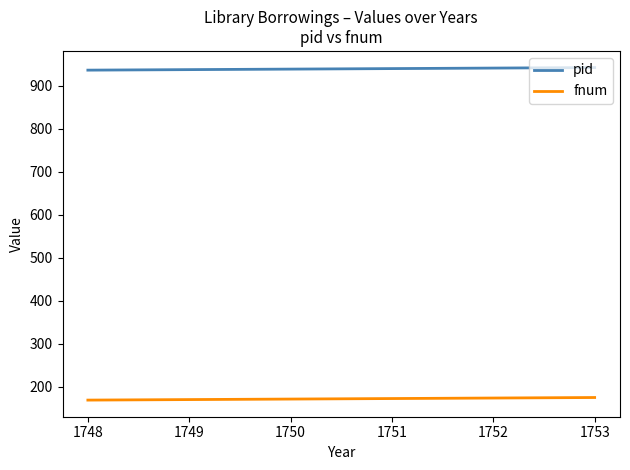

Is this an area chart (filled region under the line)?

No